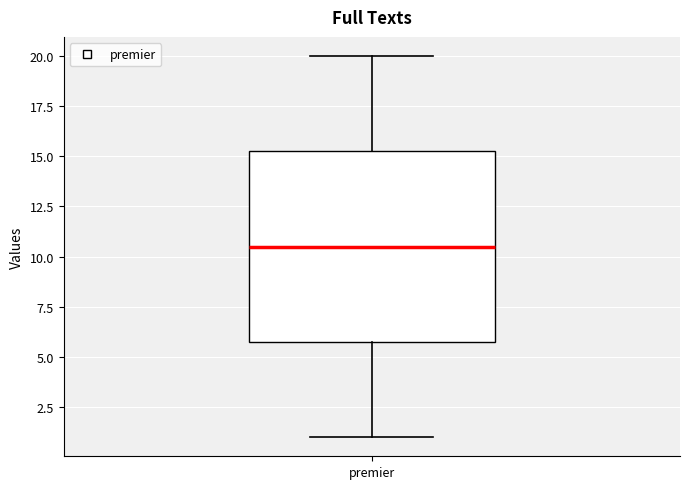

Transcribe this box plot: give where the median line is, the range the box spans, and where the two whiskers end, as read against the y-axis. The values are not printed on the chart, so give them approximately, as read against the axis.

median 10.5, box 6.0 to 15.5, whiskers 1.0 to 20.0